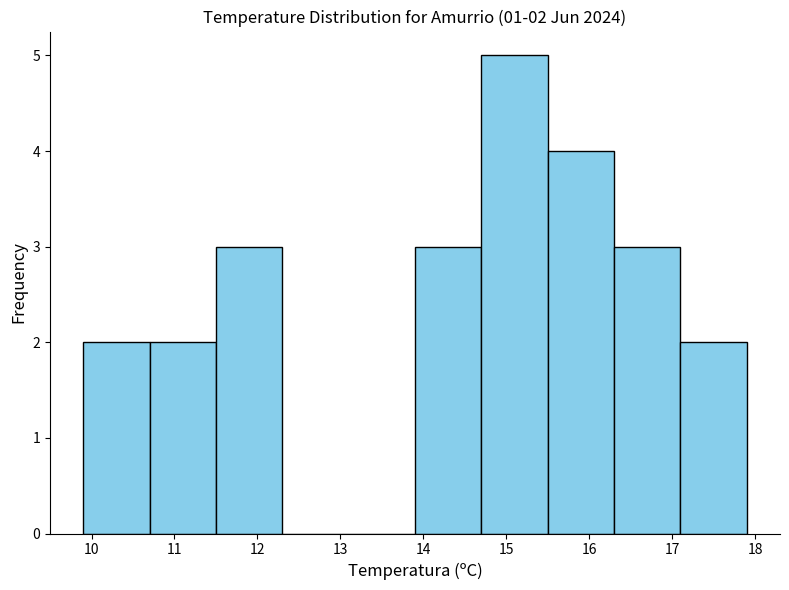

Over which range of the x-axis is the bar tallest?

14.7 to 15.5